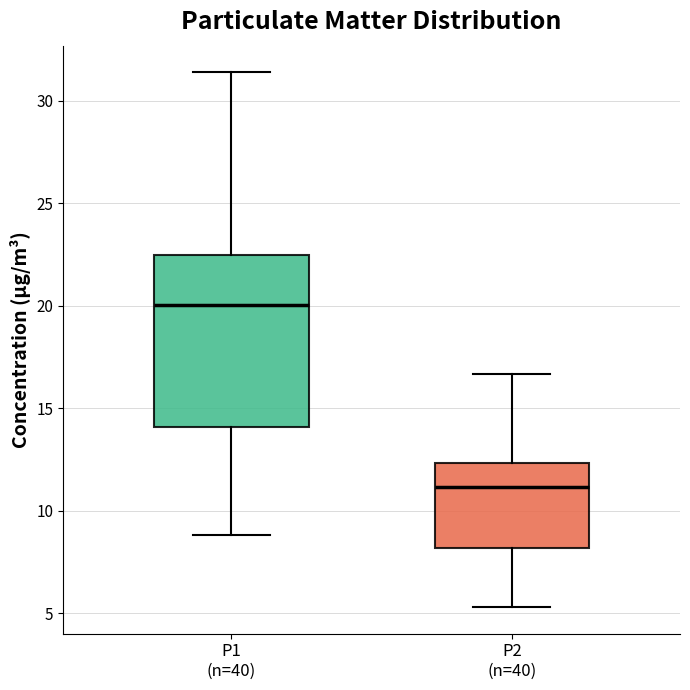

Where does the lower whisker of the box for P1 (n=40) end on the y-axis? The values are not printed on the chart, so give them approximately, as read against the axis.

9.0